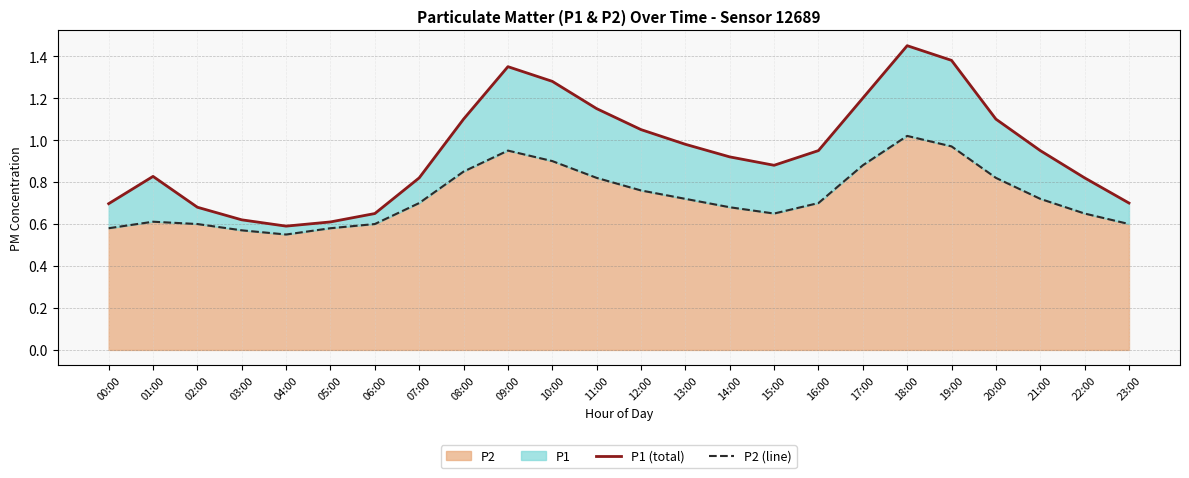

True or false: P2 has a value of 0.4 at 16:00.

False